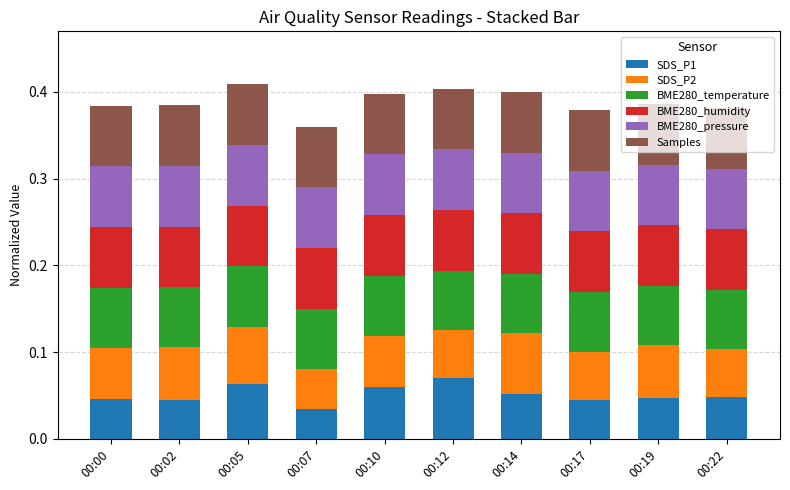

At which label does SDS_P1 reach its minimum?

00:07